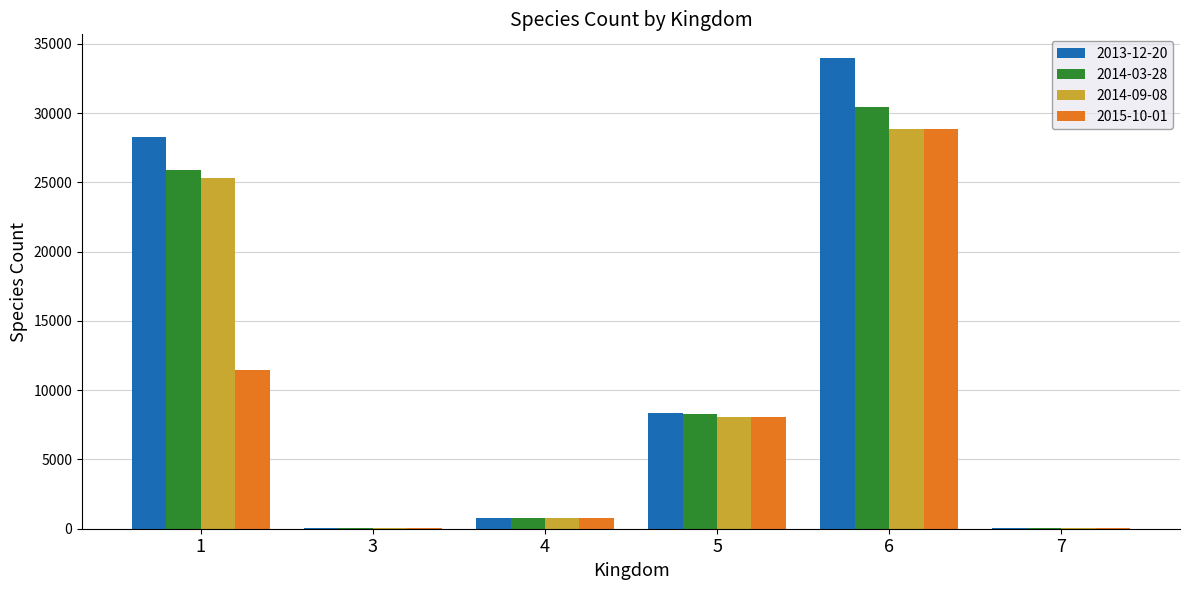

What is the total value across all series at 7?

292